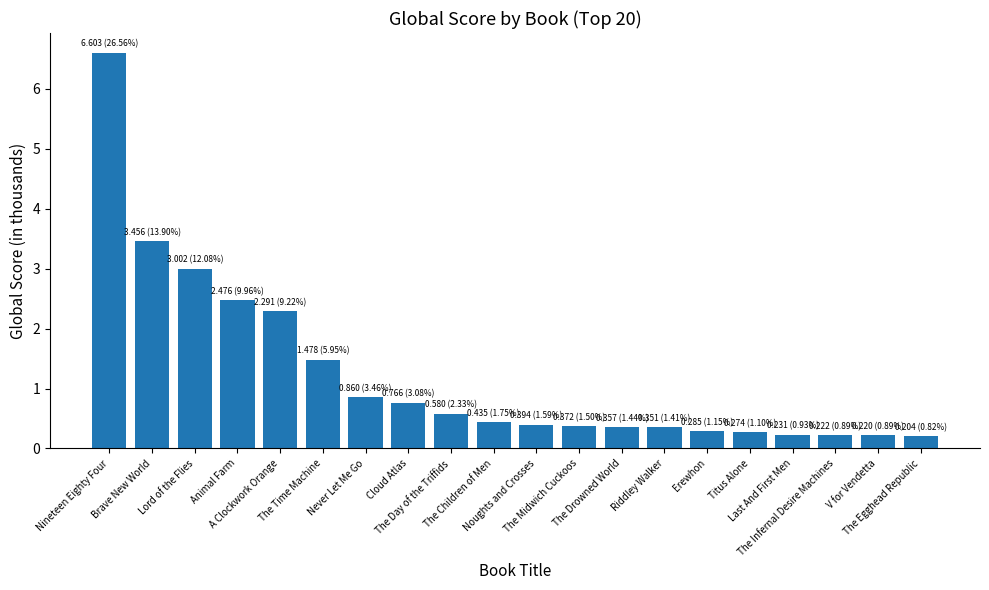

Does the chart contain any negative values?

No